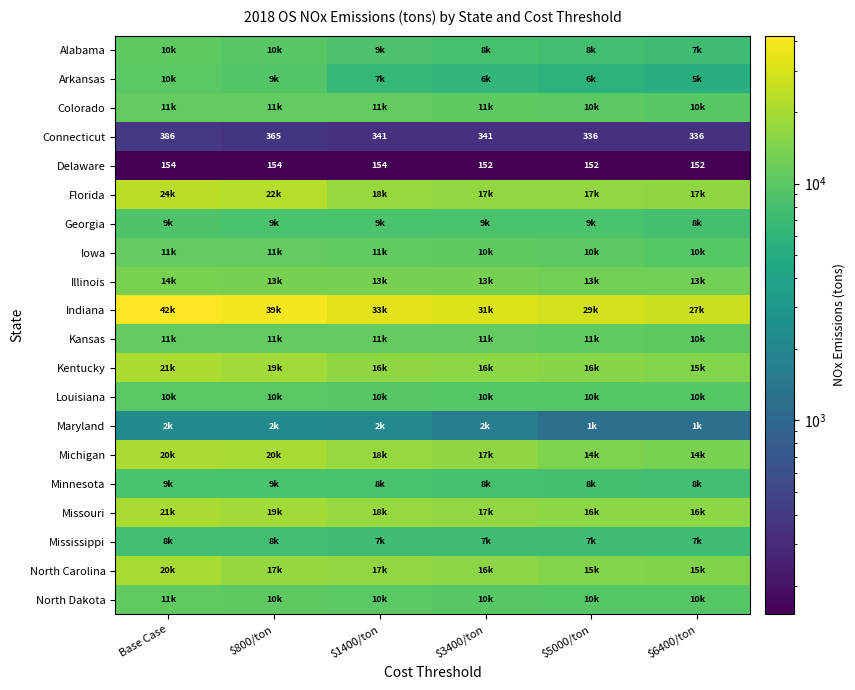

Where does the Georgia series first go above 8649?

Base Case